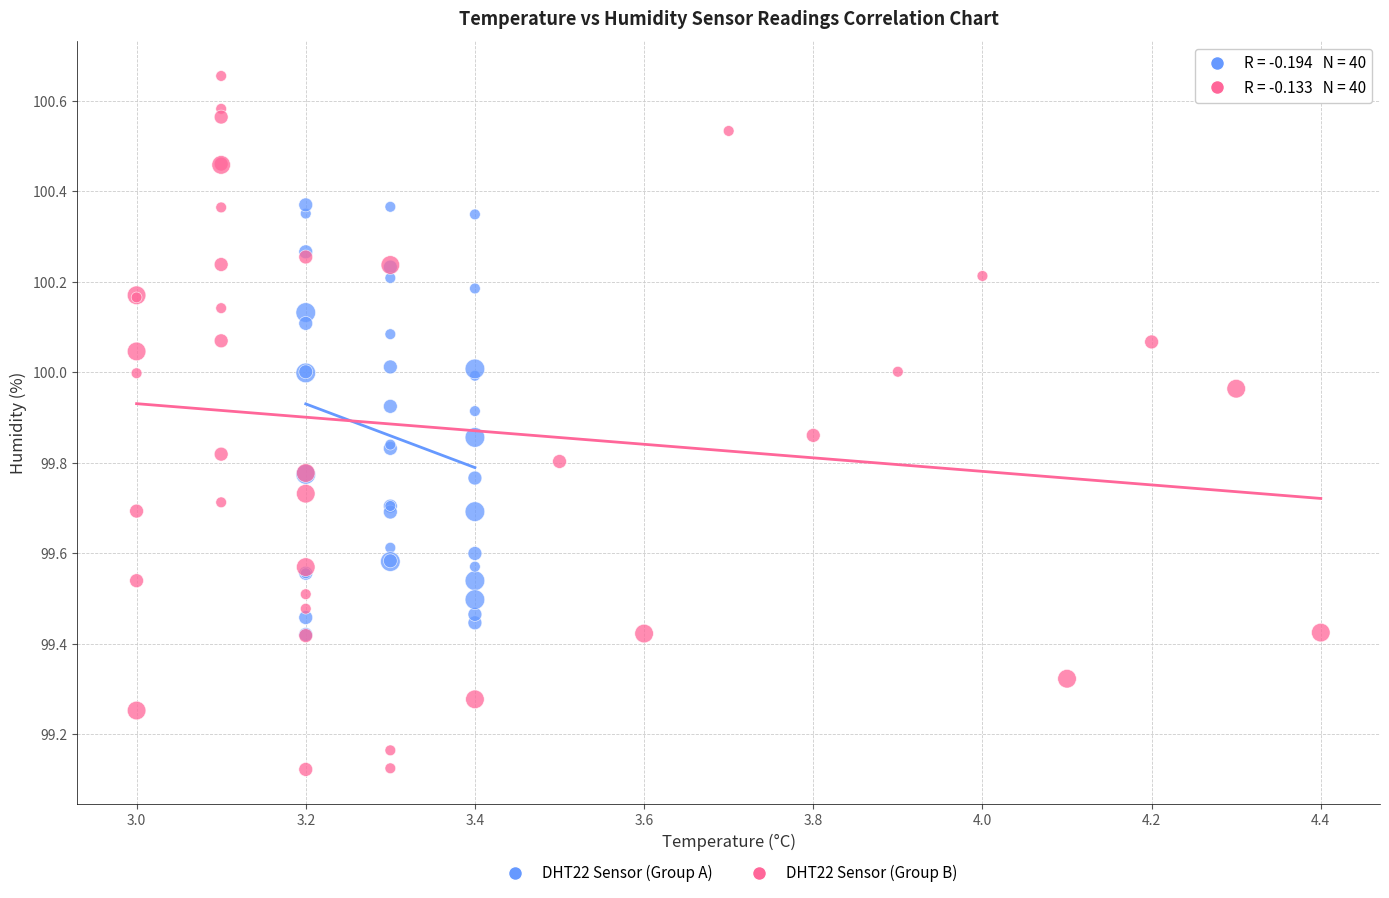

Which series reaches the minimum Y coordinate?

DHT22 Sensor (Group B)